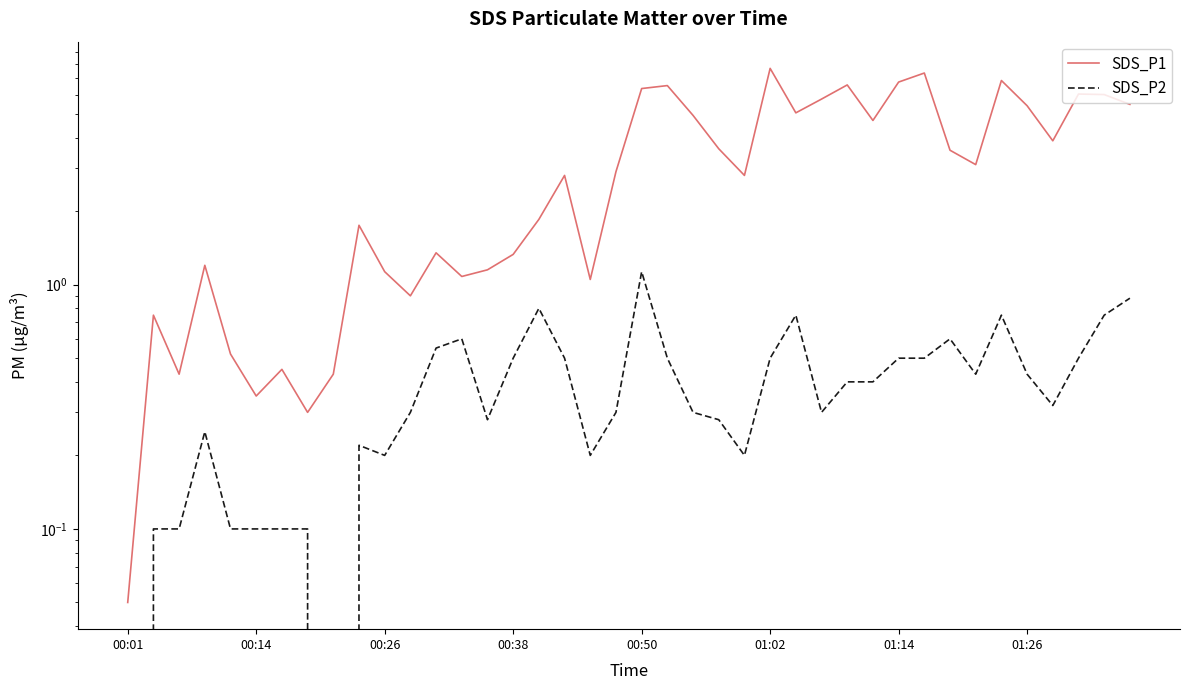

List the series in order of their overall mean, highest first.

SDS_P1, SDS_P2